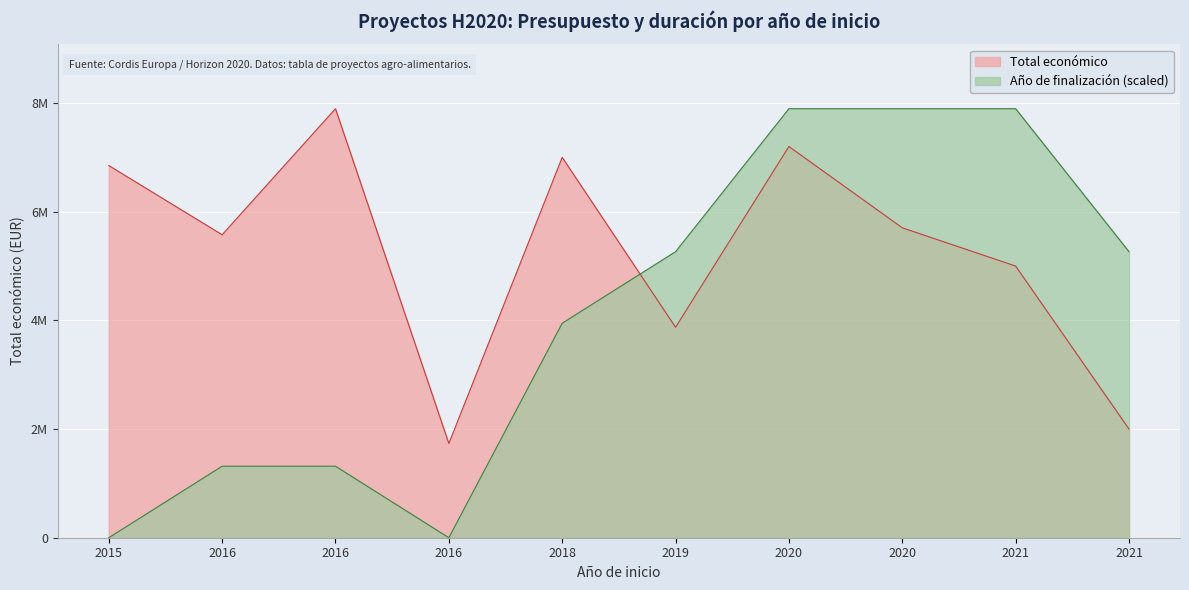

Which series has the largest total across all categories?

Total económico